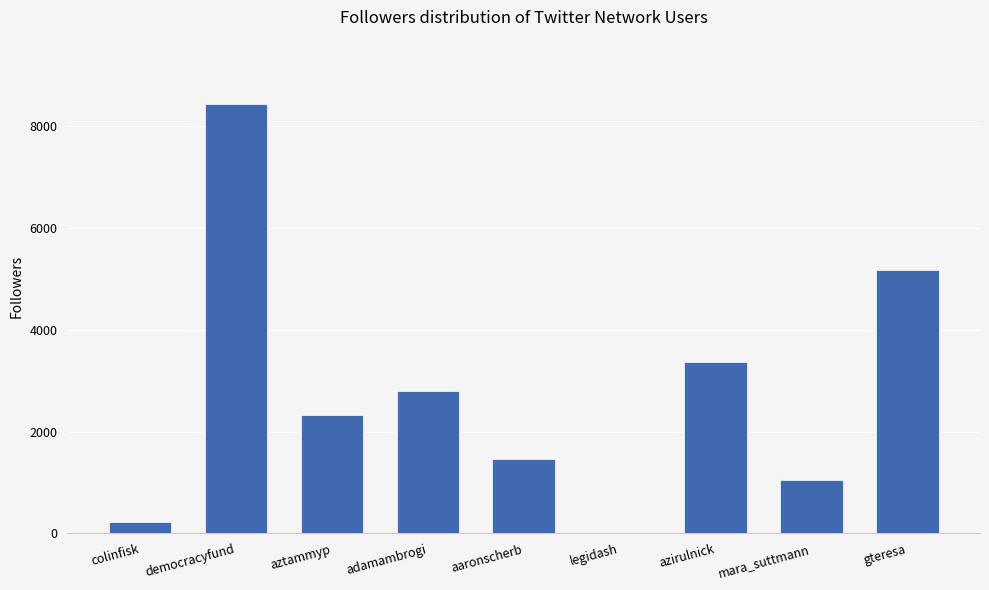

What is the sum of the values at aaronscherb and gteresa?

6645